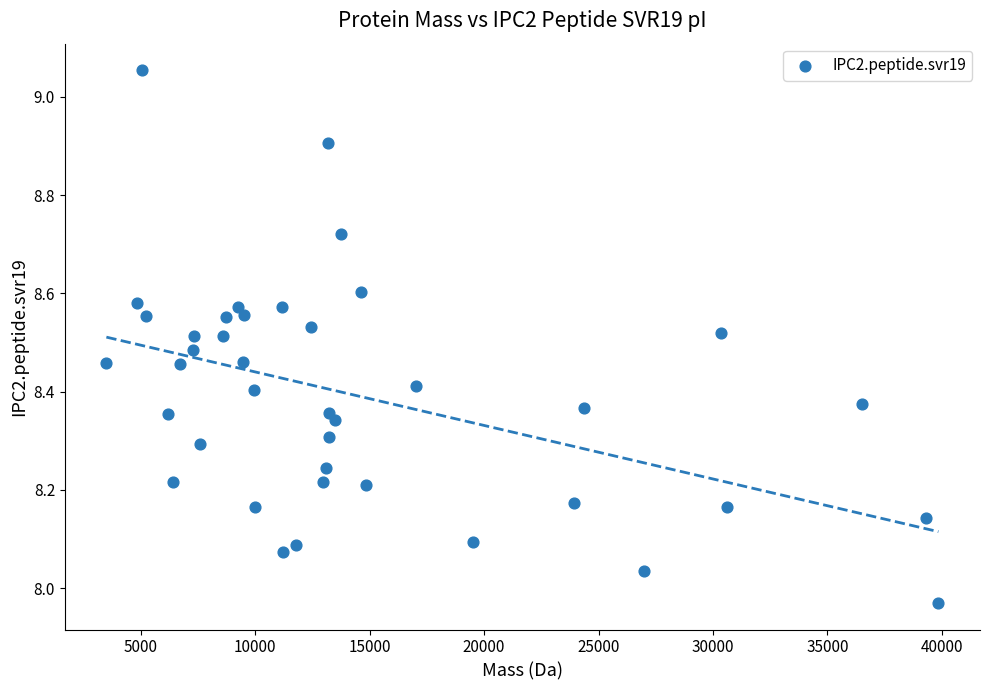

What is the range of Y values (max minus min)?

1.1